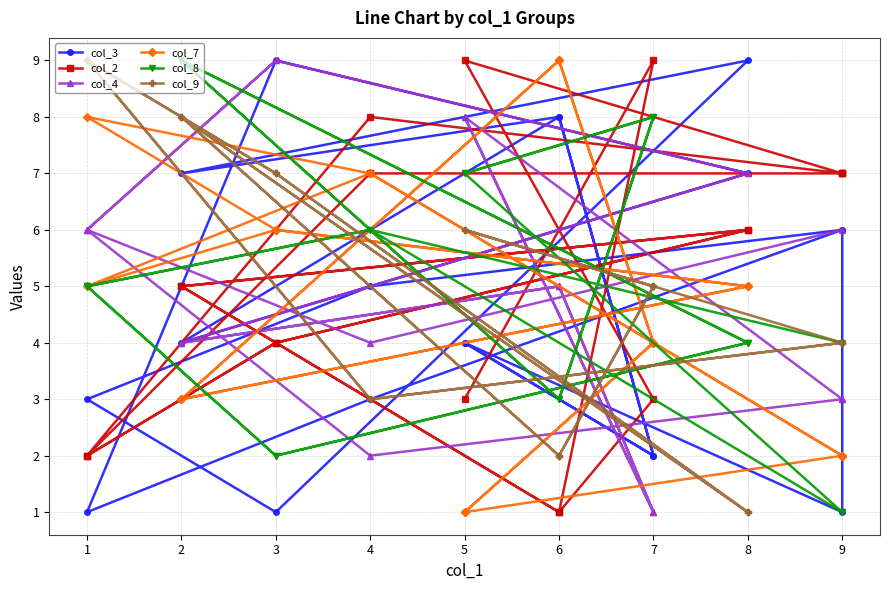

At which category does col_7 reach its first local peak?

4